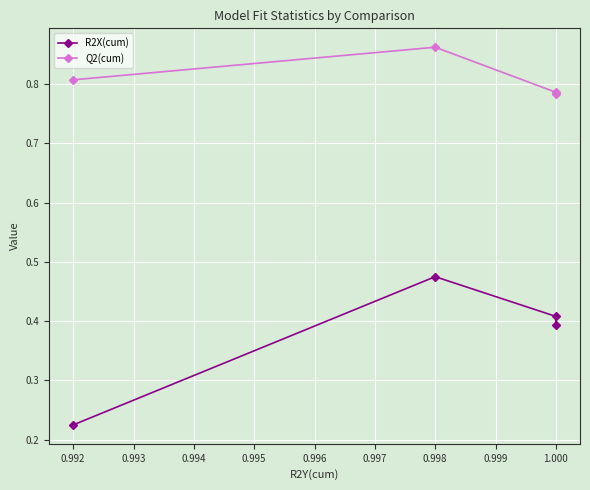

True or false: Q2(cum) has more than 2 interior local peaks.

False